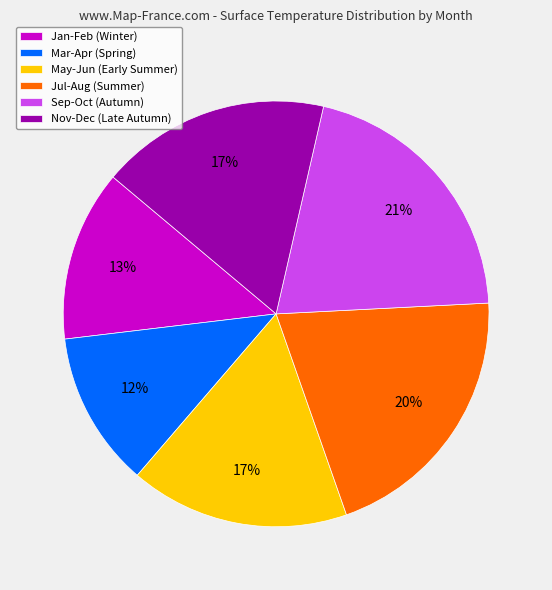

Which slice is the smallest?

Mar-Apr (Spring)